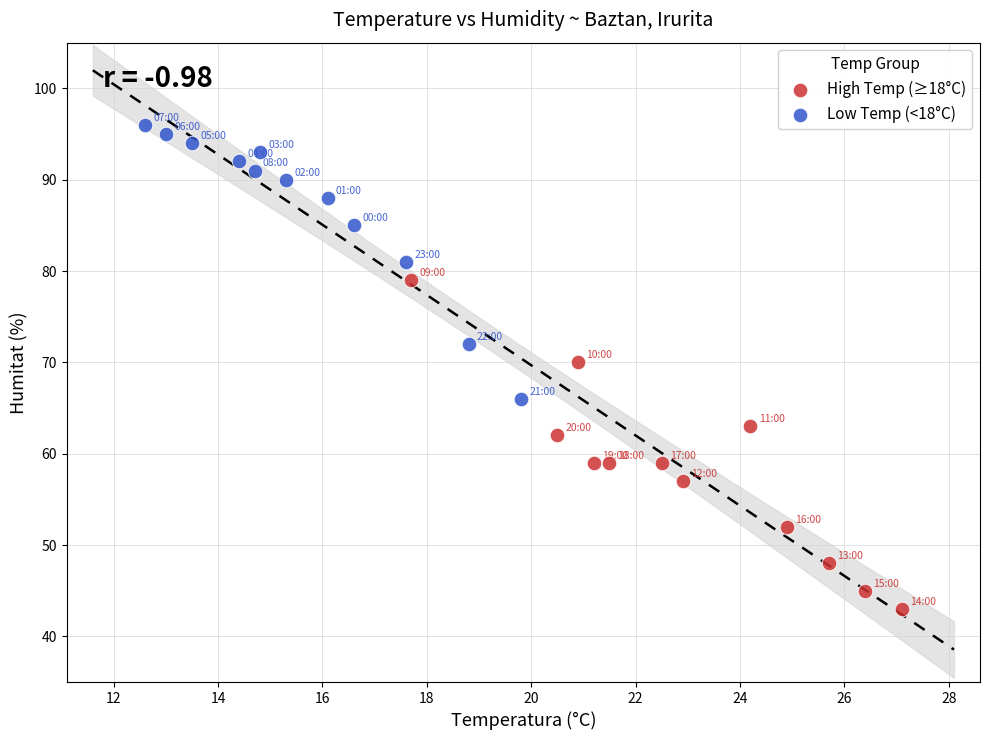

Which series reaches the minimum Y coordinate?

High Temp (≥18°C)